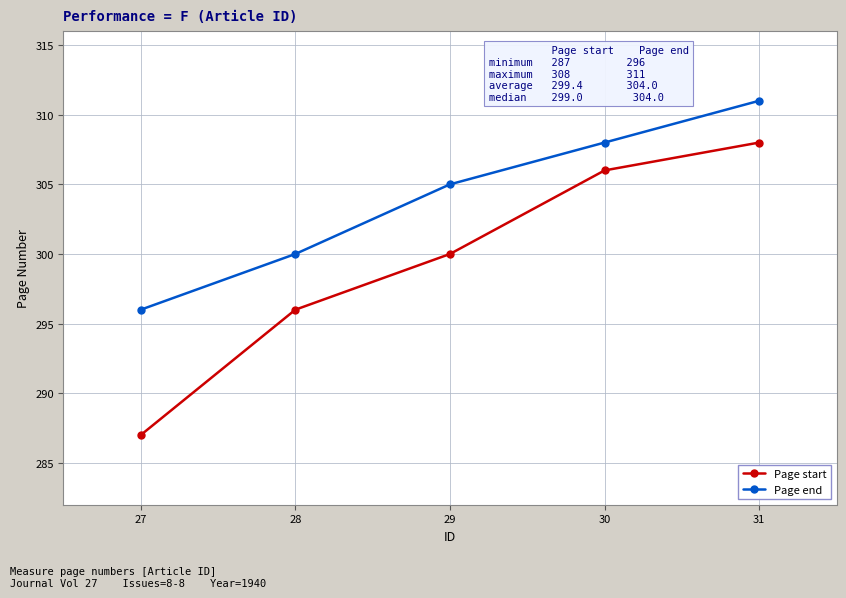

True or false: Page start and Page end intersect in this chart.

False